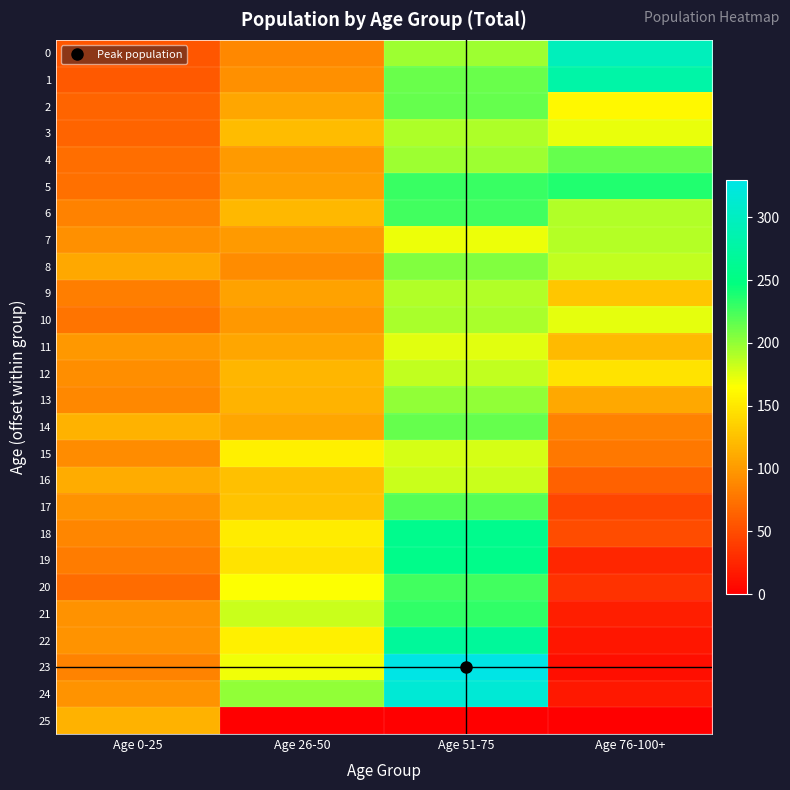

Reading left to right, list all the values displayed in this chart.

0: Age 0-25=56	Age 26-50=88	Age 51-75=196	Age 76-100+=296
1: Age 0-25=59	Age 26-50=93	Age 51-75=213	Age 76-100+=279
2: Age 0-25=65	Age 26-50=107	Age 51-75=215	Age 76-100+=161
3: Age 0-25=65	Age 26-50=122	Age 51-75=192	Age 76-100+=172
4: Age 0-25=71	Age 26-50=100	Age 51-75=197	Age 76-100+=215
5: Age 0-25=73	Age 26-50=104	Age 51-75=229	Age 76-100+=237
6: Age 0-25=84	Age 26-50=119	Age 51-75=226	Age 76-100+=190
7: Age 0-25=94	Age 26-50=100	Age 51-75=171	Age 76-100+=189
8: Age 0-25=109	Age 26-50=91	Age 51-75=205	Age 76-100+=185
9: Age 0-25=82	Age 26-50=105	Age 51-75=190	Age 76-100+=128
10: Age 0-25=76	Age 26-50=99	Age 51-75=193	Age 76-100+=174
11: Age 0-25=99	Age 26-50=107	Age 51-75=175	Age 76-100+=120
12: Age 0-25=92	Age 26-50=118	Age 51-75=185	Age 76-100+=147
13: Age 0-25=88	Age 26-50=117	Age 51-75=201	Age 76-100+=109
14: Age 0-25=115	Age 26-50=108	Age 51-75=214	Age 76-100+=85
15: Age 0-25=91	Age 26-50=155	Age 51-75=179	Age 76-100+=78
16: Age 0-25=112	Age 26-50=124	Age 51-75=183	Age 76-100+=64
17: Age 0-25=96	Age 26-50=127	Age 51-75=220	Age 76-100+=46
18: Age 0-25=87	Age 26-50=153	Age 51-75=258	Age 76-100+=49
19: Age 0-25=80	Age 26-50=147	Age 51-75=256	Age 76-100+=25
20: Age 0-25=70	Age 26-50=165	Age 51-75=226	Age 76-100+=33
21: Age 0-25=95	Age 26-50=182	Age 51-75=231	Age 76-100+=20
22: Age 0-25=96	Age 26-50=155	Age 51-75=269	Age 76-100+=15
23: Age 0-25=86	Age 26-50=169	Age 51-75=330	Age 76-100+=10
24: Age 0-25=96	Age 26-50=201	Age 51-75=317	Age 76-100+=16
25: Age 0-25=116	Age 26-50=0	Age 51-75=0	Age 76-100+=0